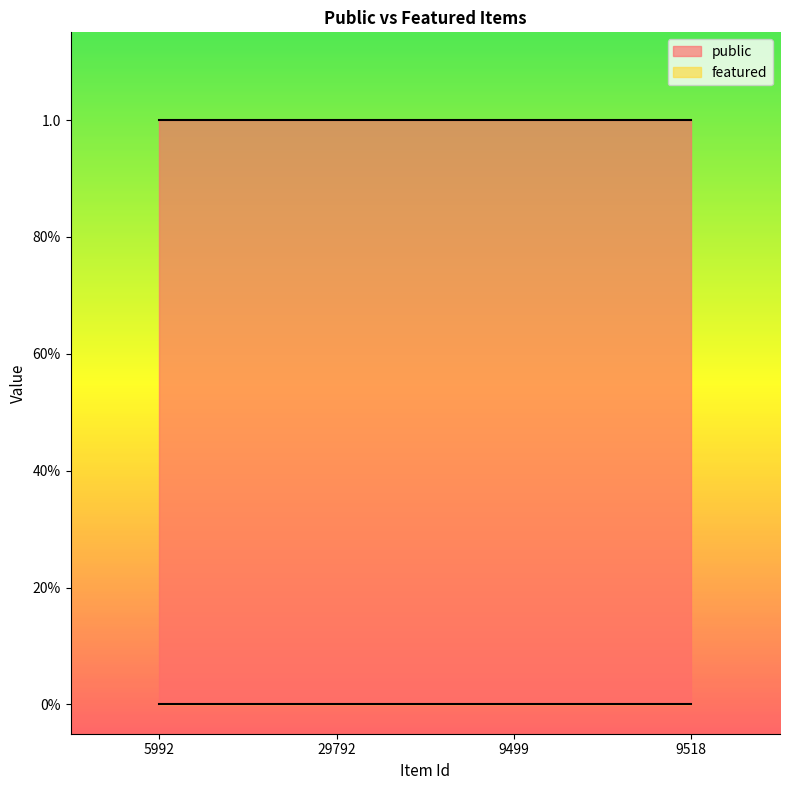

Between 29792 and 9499, which is larger?

29792